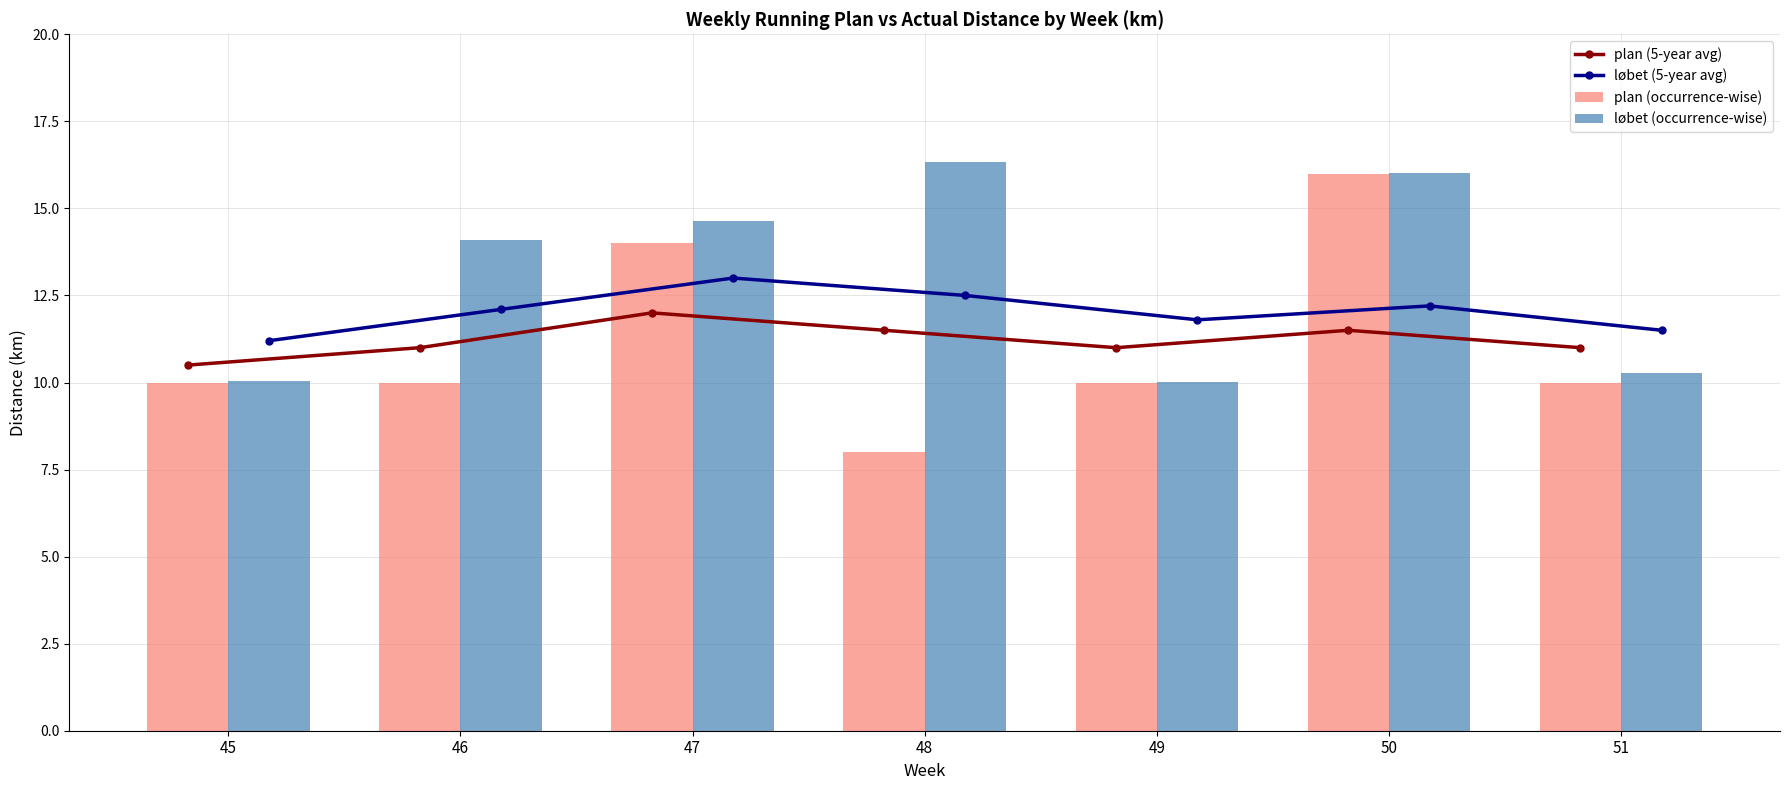

Are the bars grouped side by side (vs. stacked)?

Yes